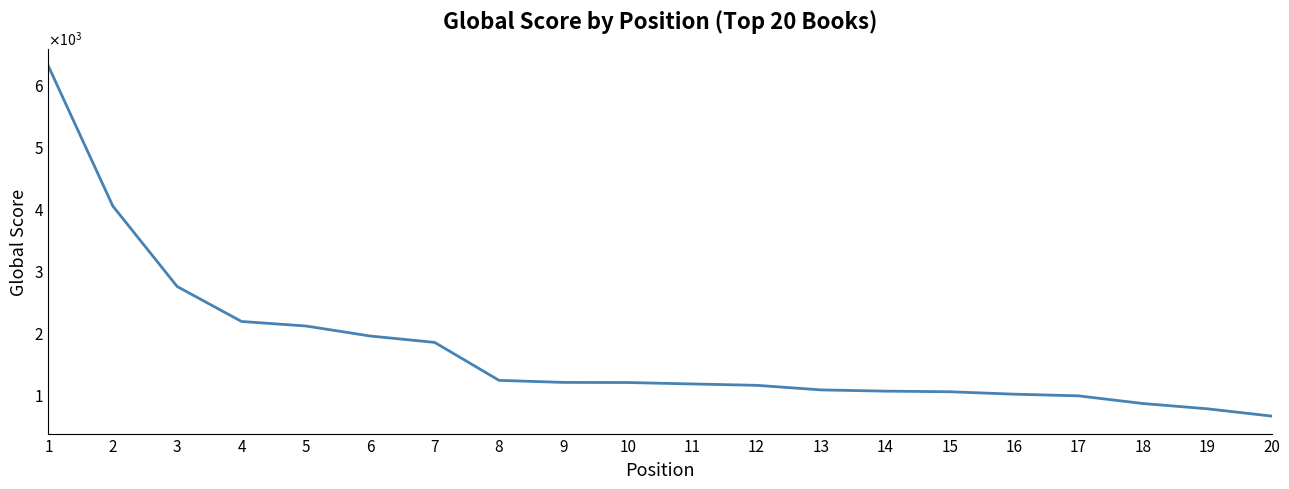

Does the chart display data point markers on the line(s)?

No